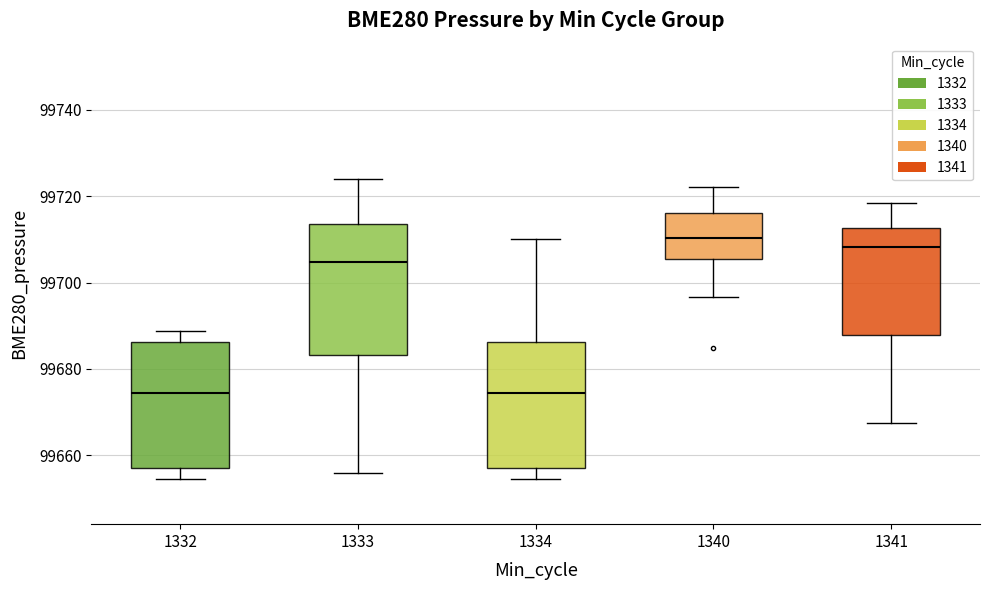

Reading left to right, transcribe this box plot: for each box, give where its median line is, the range the box spans, and where its two whiskers end, as read against the y-axis. The values are not printed on the chart, so give them approximately, as read against the axis.

1332: median 99674, box 99658 to 99686, whiskers 99654 to 99688
1333: median 99704, box 99684 to 99714, whiskers 99656 to 99724
1334: median 99674, box 99658 to 99686, whiskers 99654 to 99710
1340: median 99710, box 99706 to 99716, whiskers 99696 to 99722
1341: median 99708, box 99688 to 99712, whiskers 99668 to 99718